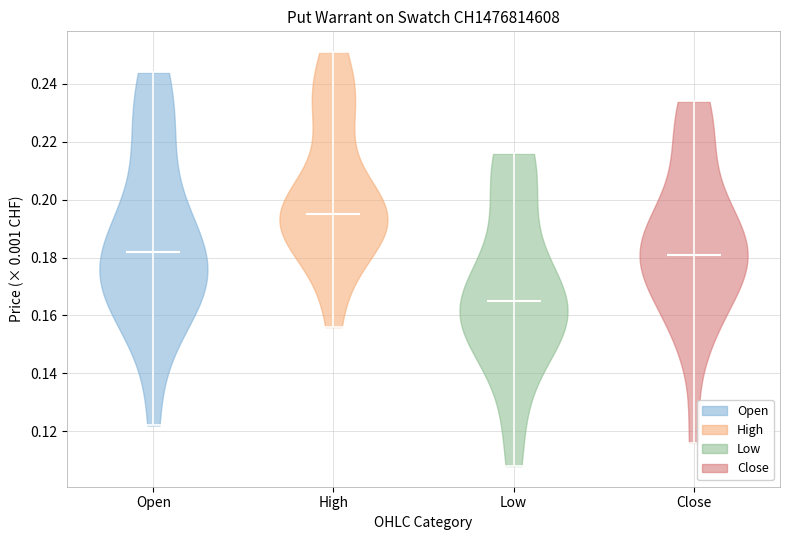

Reading left to right, read every violin against the y-axis: where its median line is, and the lowest and highest points it reaches. The values are not printed on the chart, so give them approximately, as read against the axis.

Open: median line 0.182, lowest point 0.122, highest point 0.244
High: median line 0.196, lowest point 0.156, highest point 0.252
Low: median line 0.166, lowest point 0.108, highest point 0.216
Close: median line 0.182, lowest point 0.116, highest point 0.234